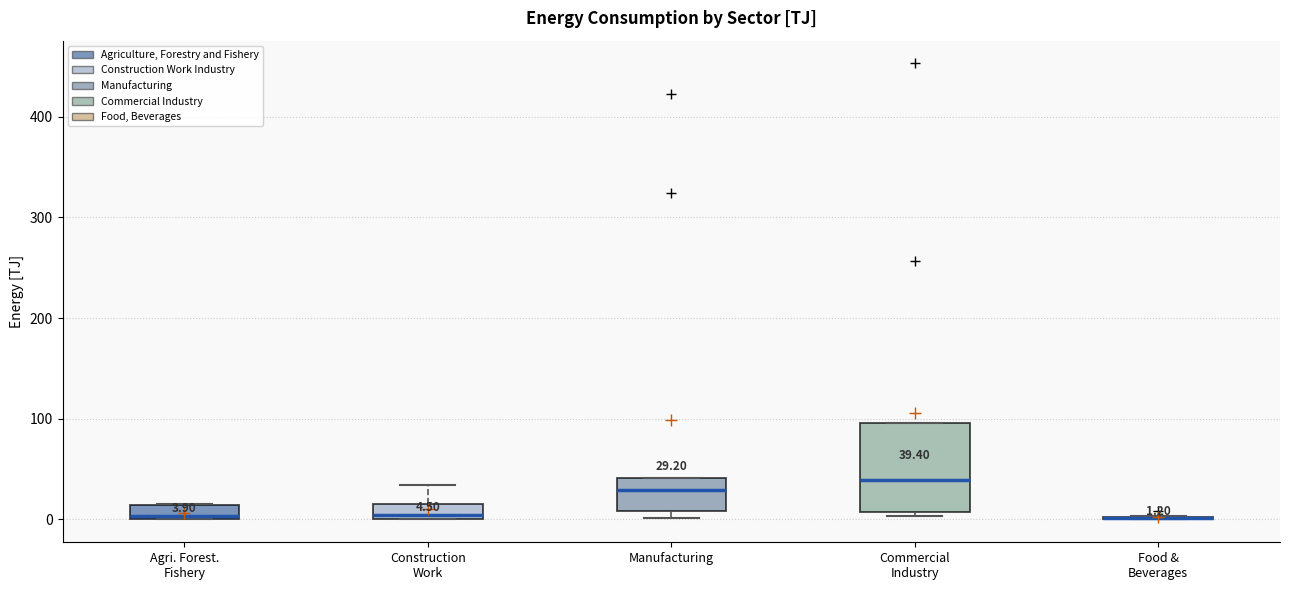

Which box is the tallest, from its lower edge to its upper edge?

Commercial Industry